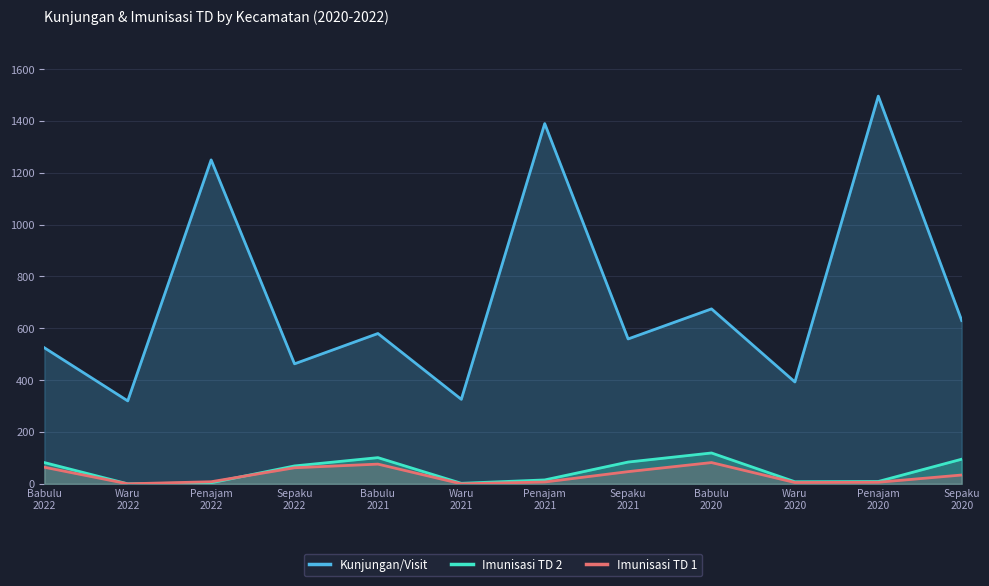

How many lines are shown in the chart?

3